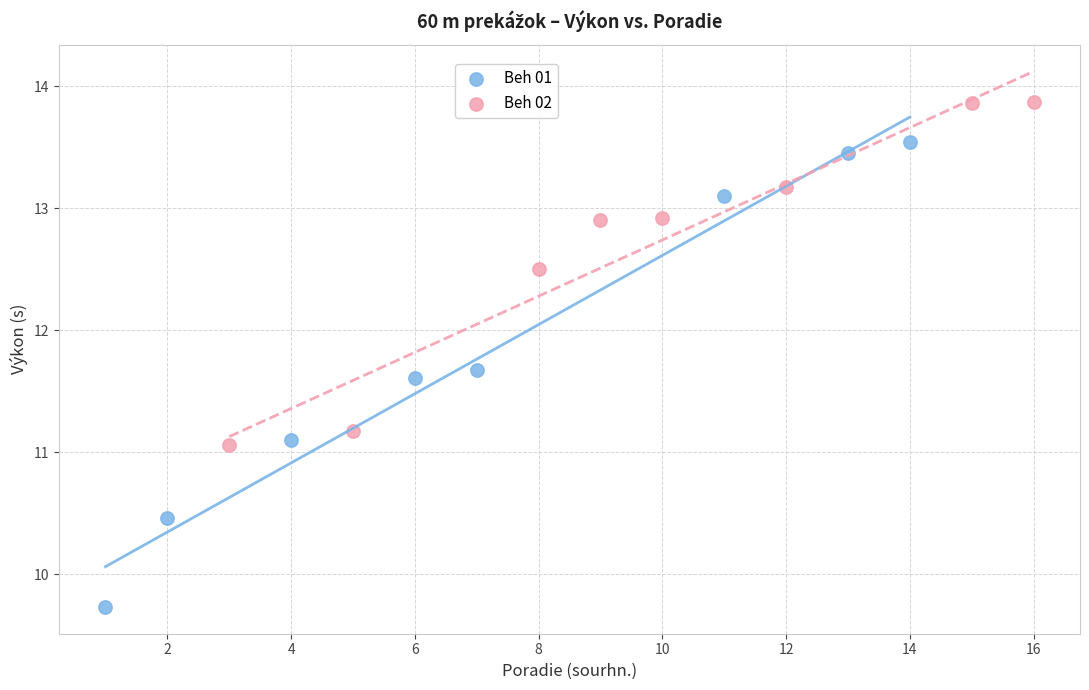

Which series has the largest Y range (max minus min)?

Beh 01